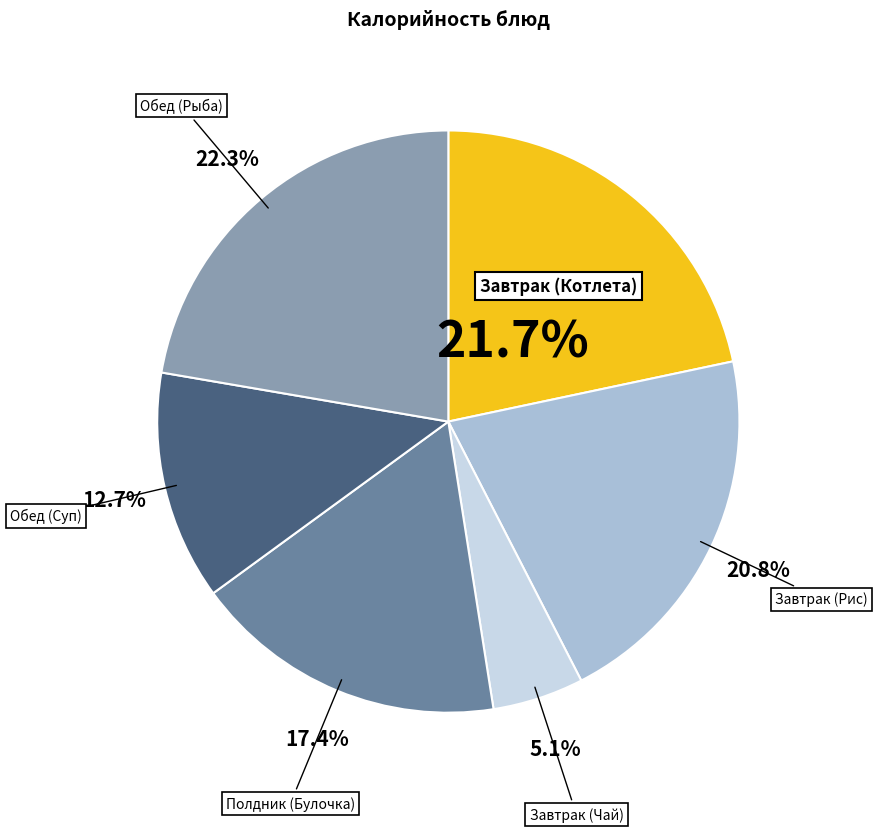

Does Завтрак (Рис) represent more than half of the total?

No